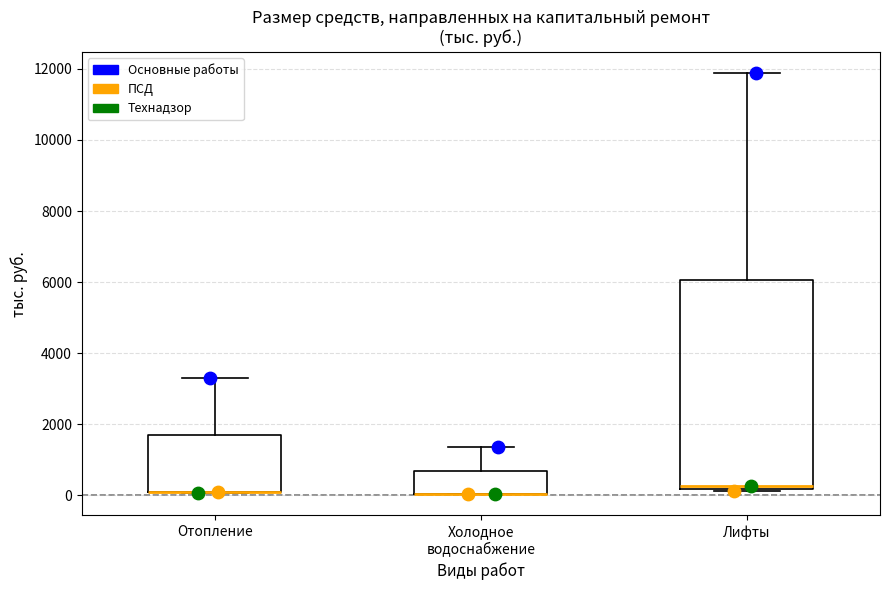

Reading left to right, transcribe this box plot: for each box, give where its median line is, the range the box spans, and where its two whiskers end, as read against the y-axis. The values are not printed on the chart, so give them approximately, as read against the axis.

Отопление: median 0 (drawn on the box's lower edge), box 0 to 1800, whiskers 0 to 3400
Холодное водоснабжение: median 0 (drawn on the box's lower edge), box 0 to 600, whiskers 0 to 1400
Лифты: median 200 (just above the box's lower edge), box 200 to 6000, whiskers 200 (just below the box's lower edge) to 11800